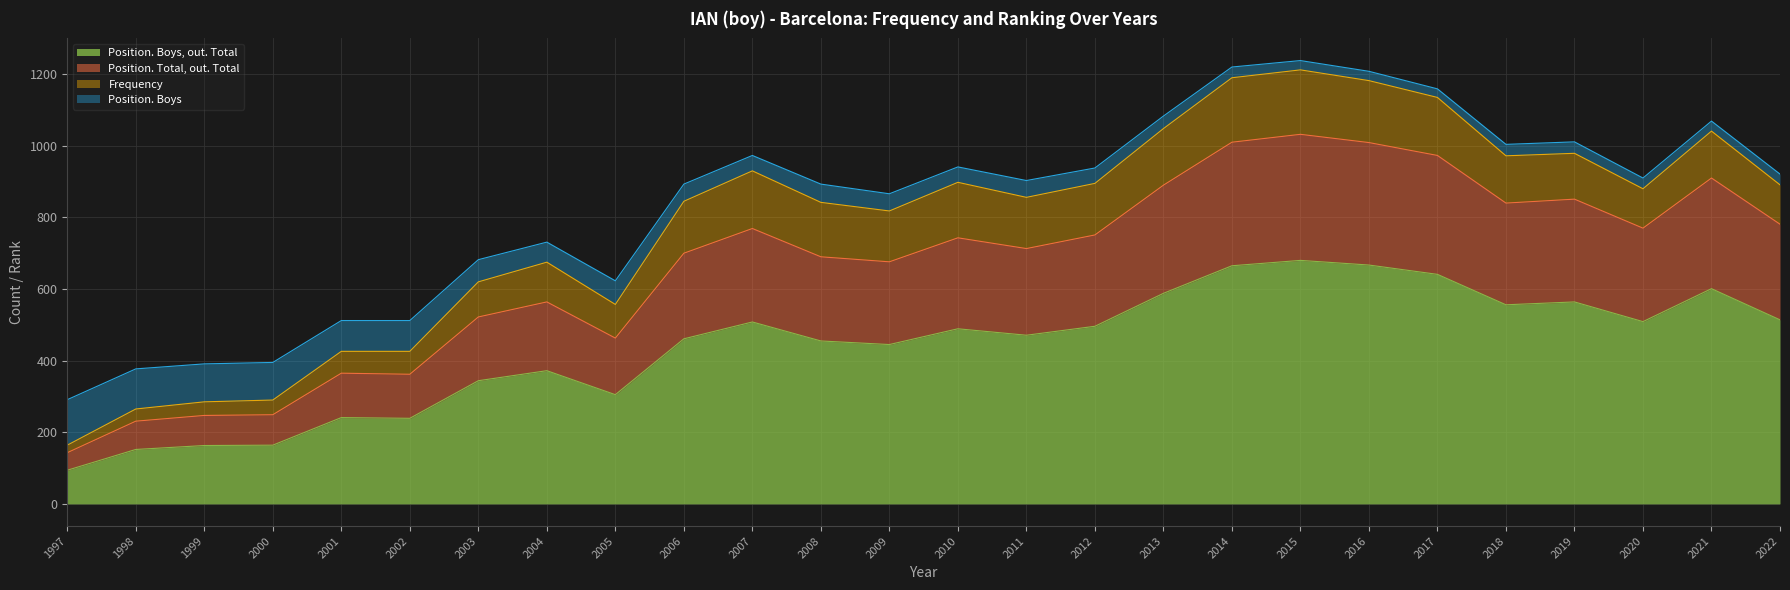

What is the total value across all series at 2001?

512